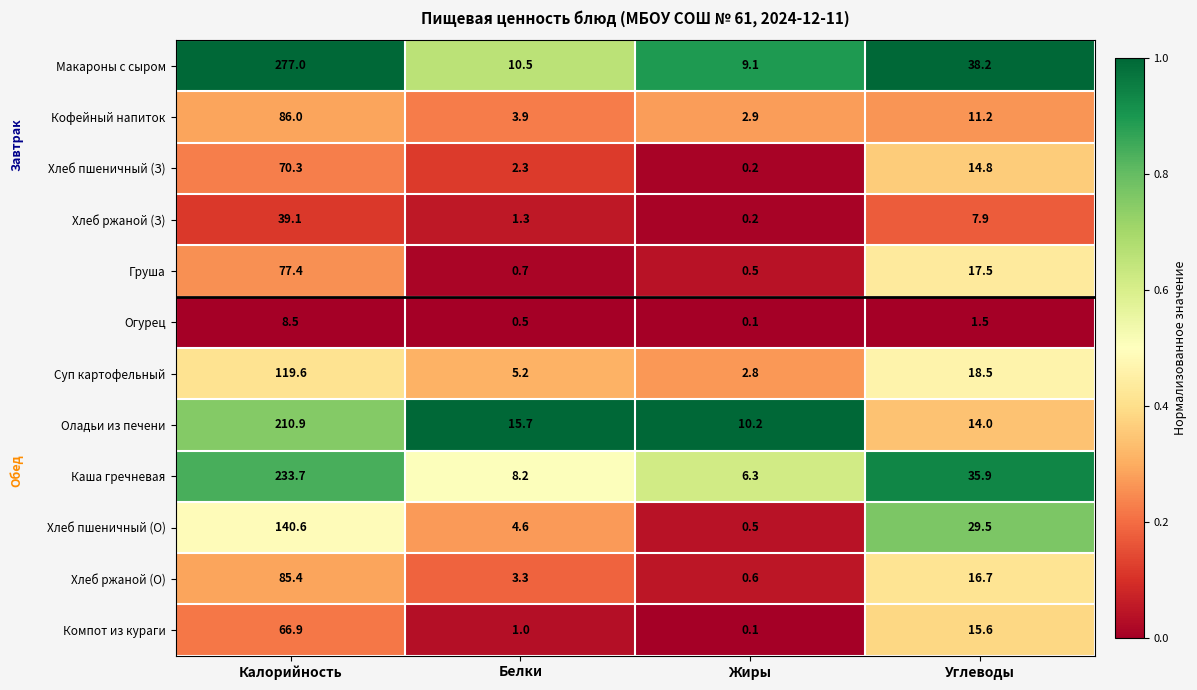

What is the difference between the Огурец values at Калорийность and Углеводы?

7.0